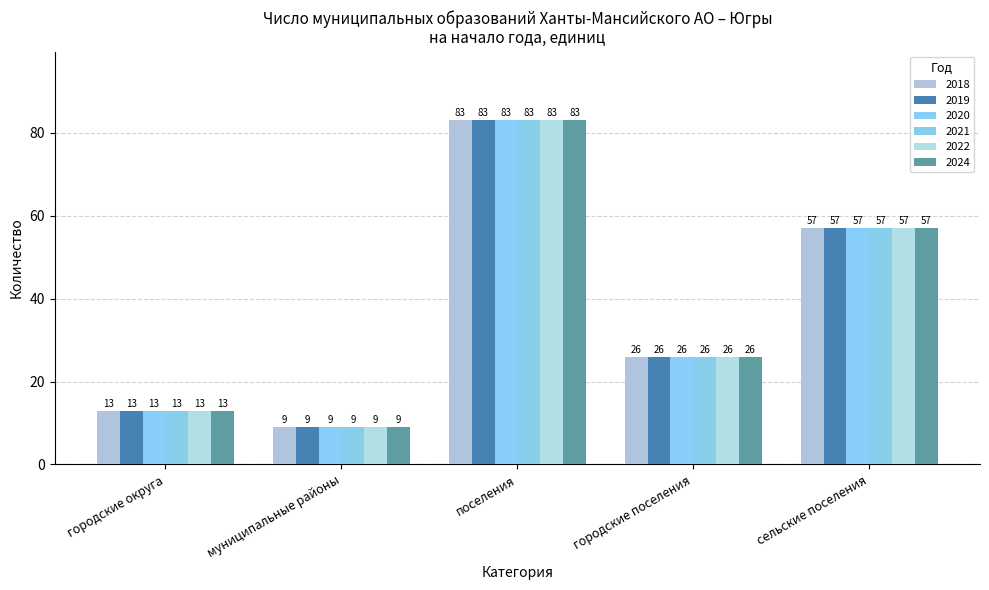

What is the label of the 1st bar from the right?

сельские поселения